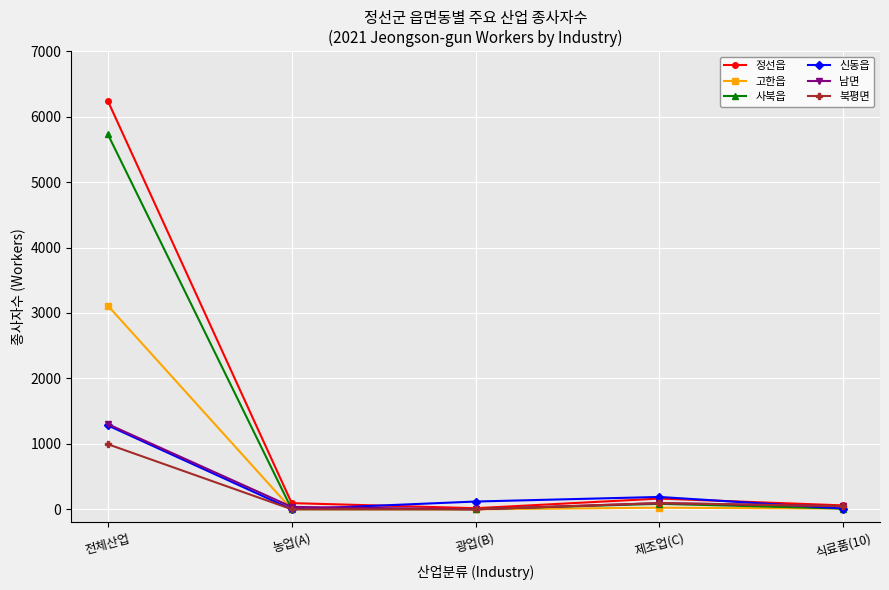

What is the total value across all series at 전체산업?

18661